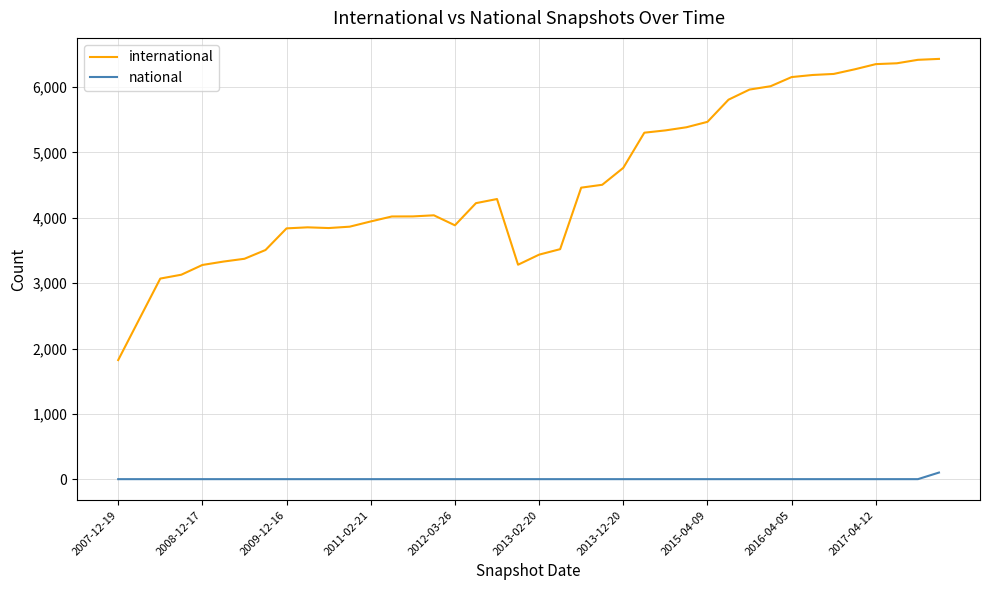

What are all the series names shown in the legend?

international, national